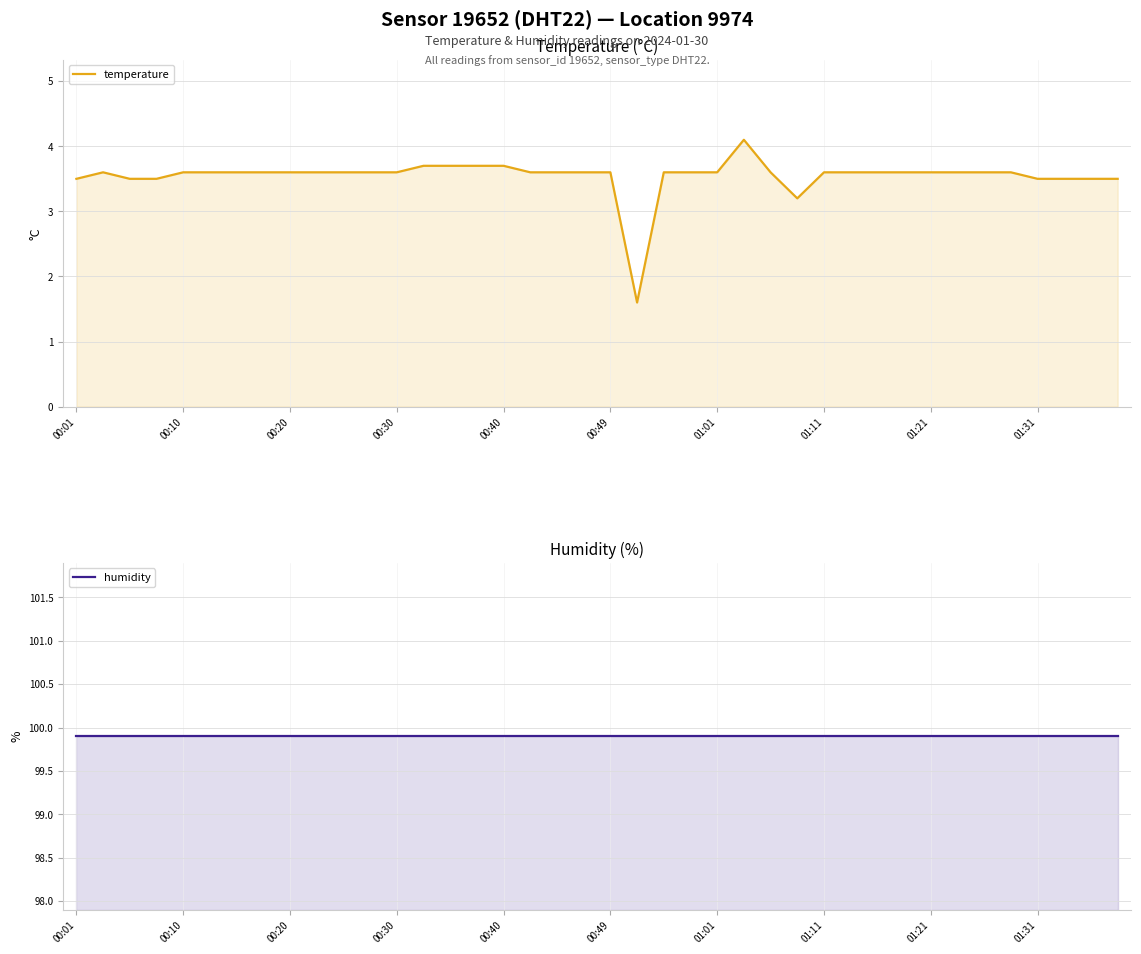

How many interior local valleys does the temperature series have?

2